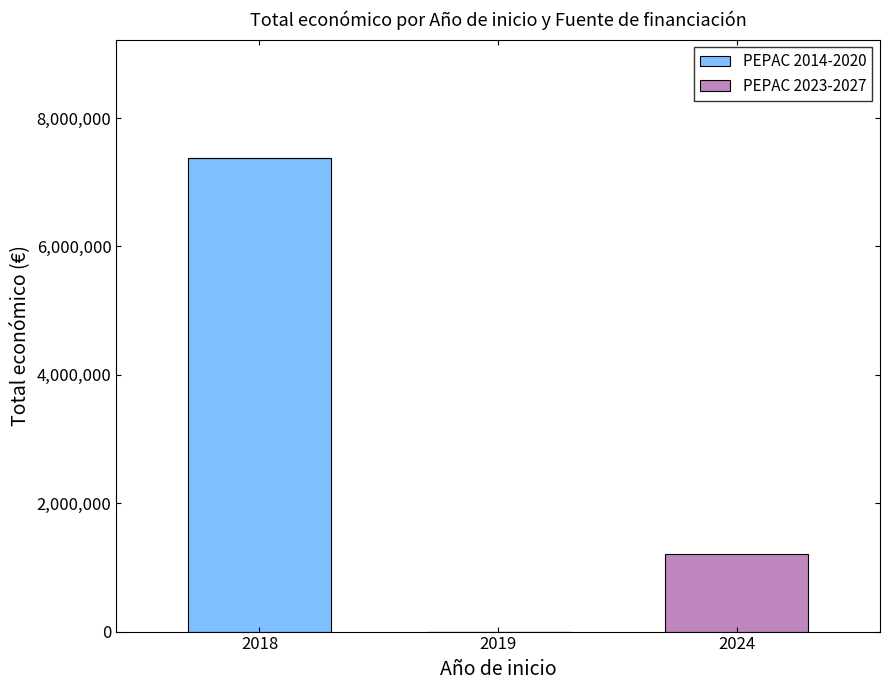

At which category is the sum across all series the highest?

2018